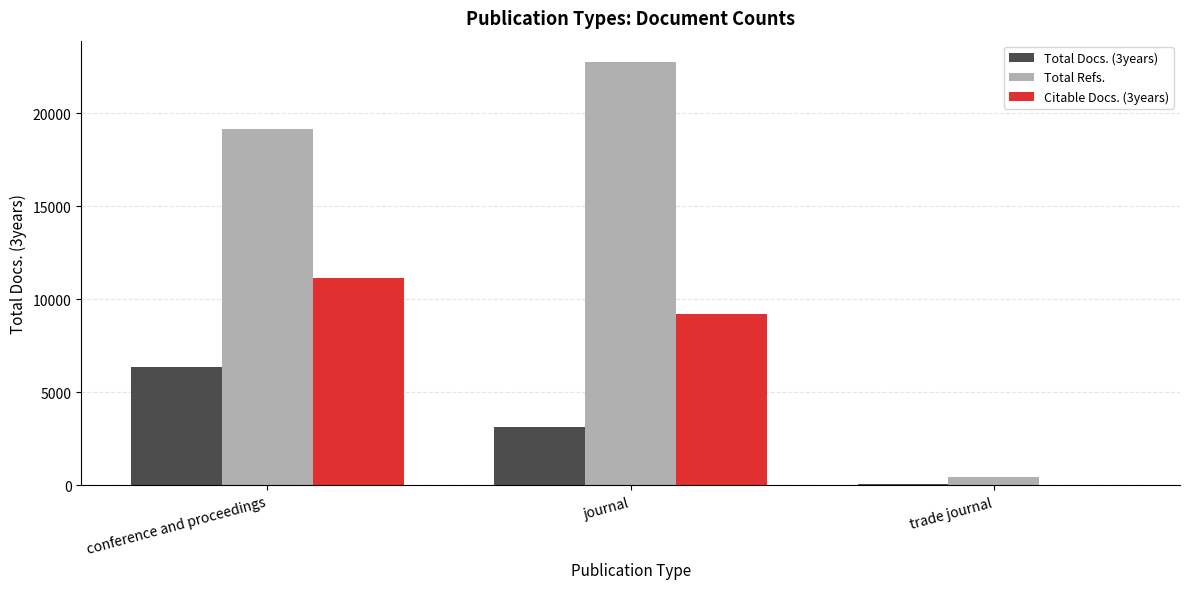

What is the maximum value for Citable Docs. (3years)?

11116